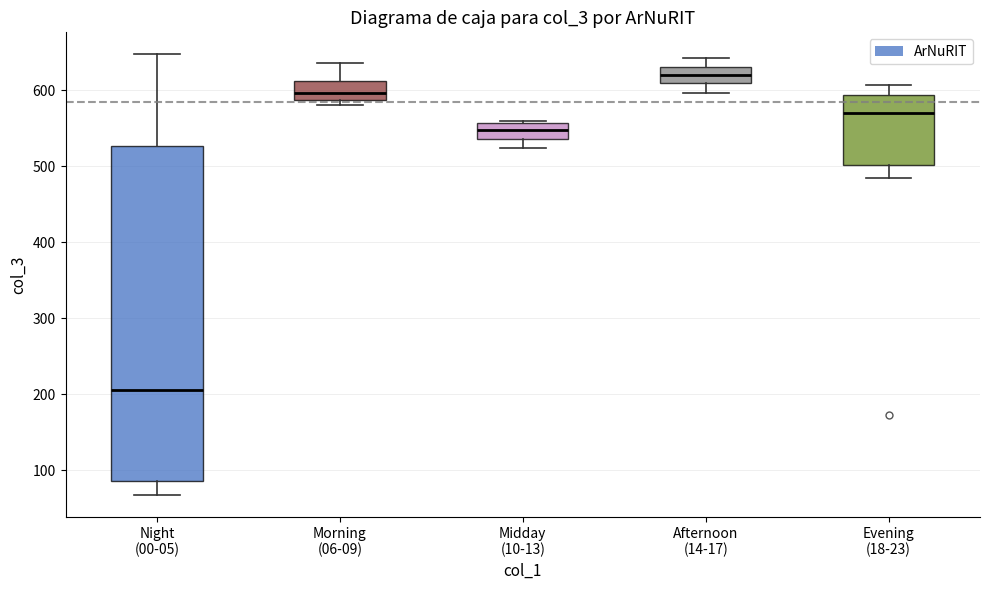

Which box has the lowest median line?

Night (00-05)